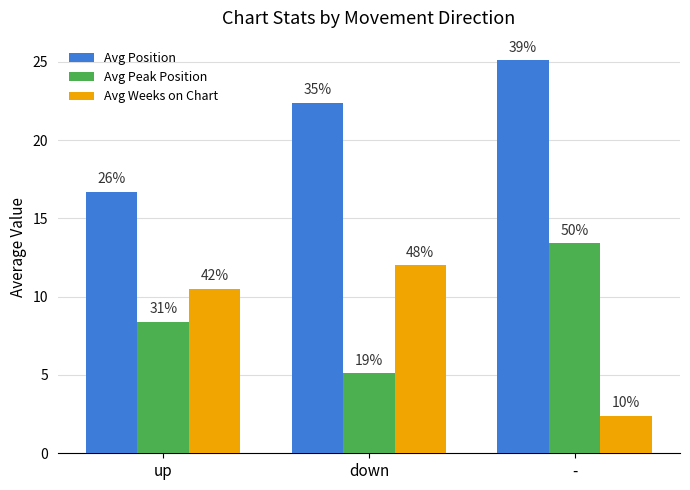

What are all the series names shown in the legend?

Avg Position, Avg Peak Position, Avg Weeks on Chart